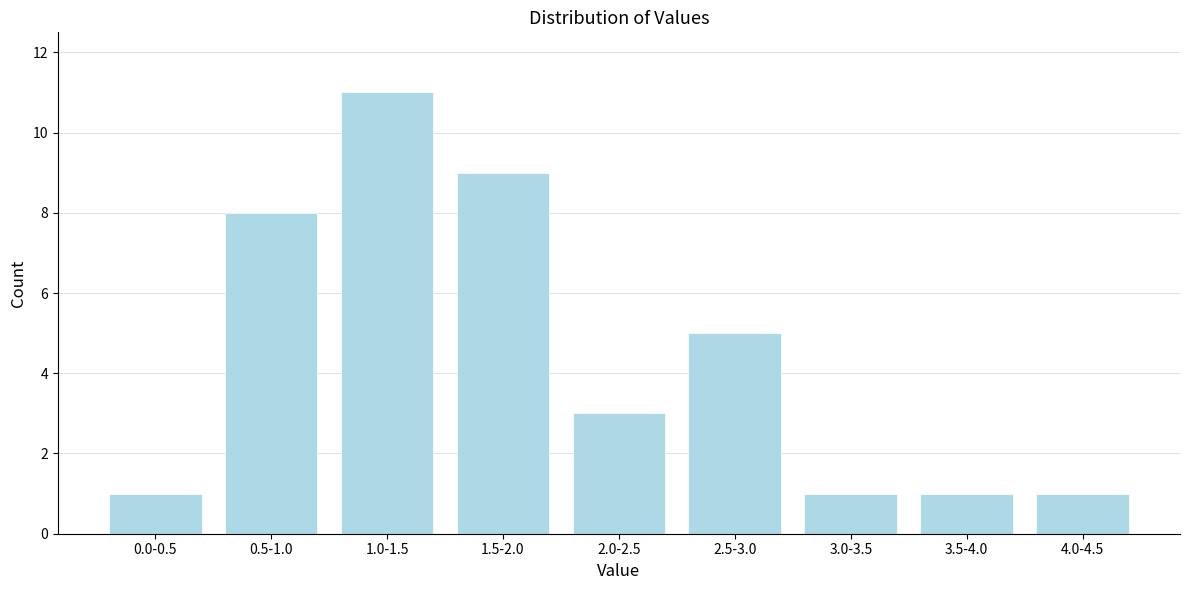

Reading left to right, what are all the values shown in this chart?

0.0-0.5=1	0.5-1.0=8	1.0-1.5=11	1.5-2.0=9	2.0-2.5=3	2.5-3.0=5	3.0-3.5=1	3.5-4.0=1	4.0-4.5=1